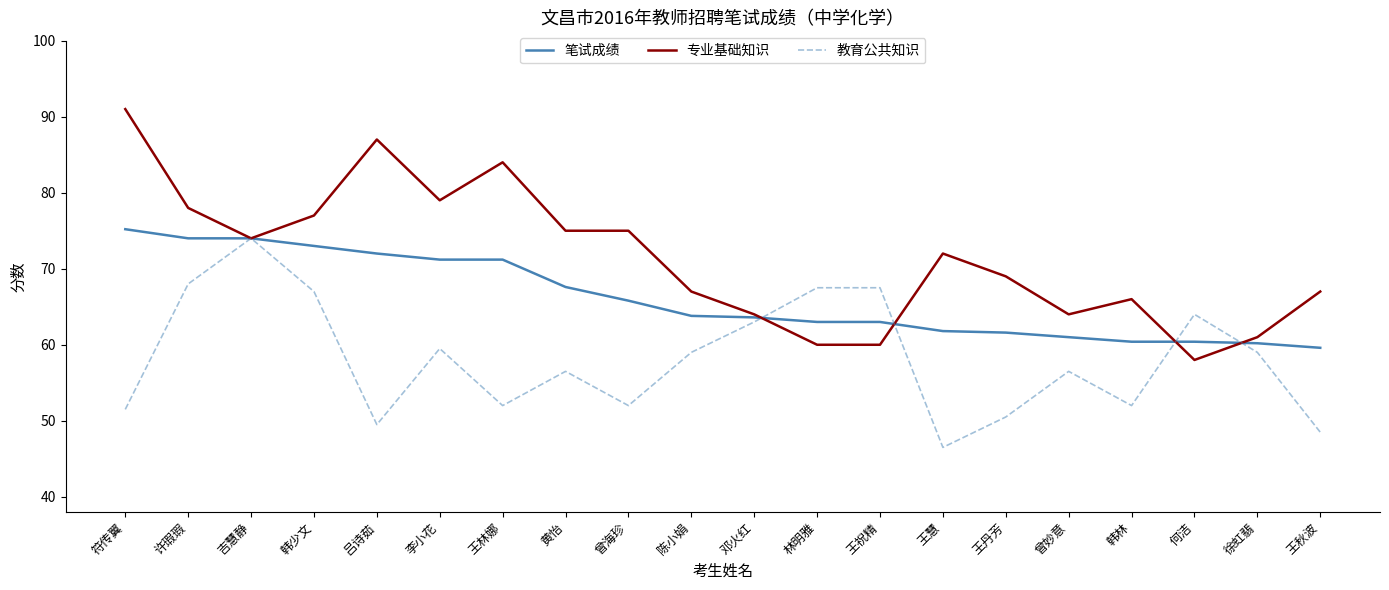

What is the maximum value for 教育公共知识?

74.0